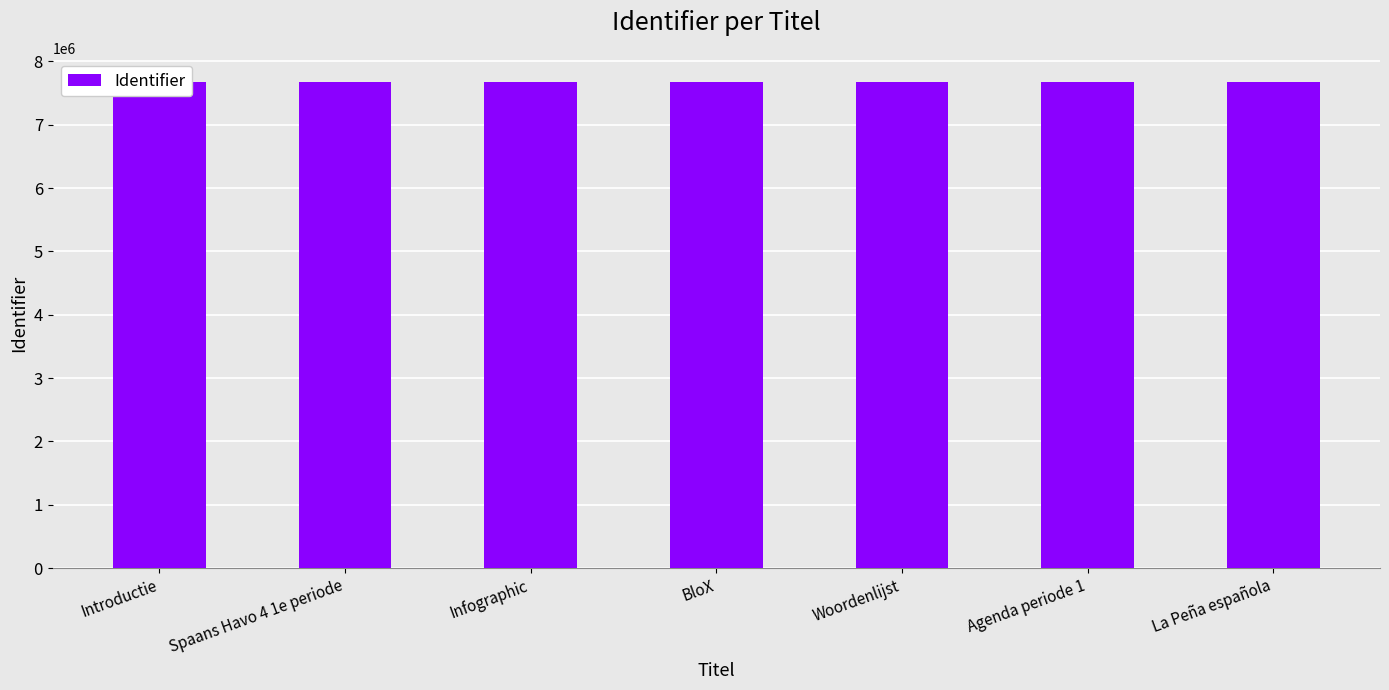

What is the greatest value displayed?

7672814